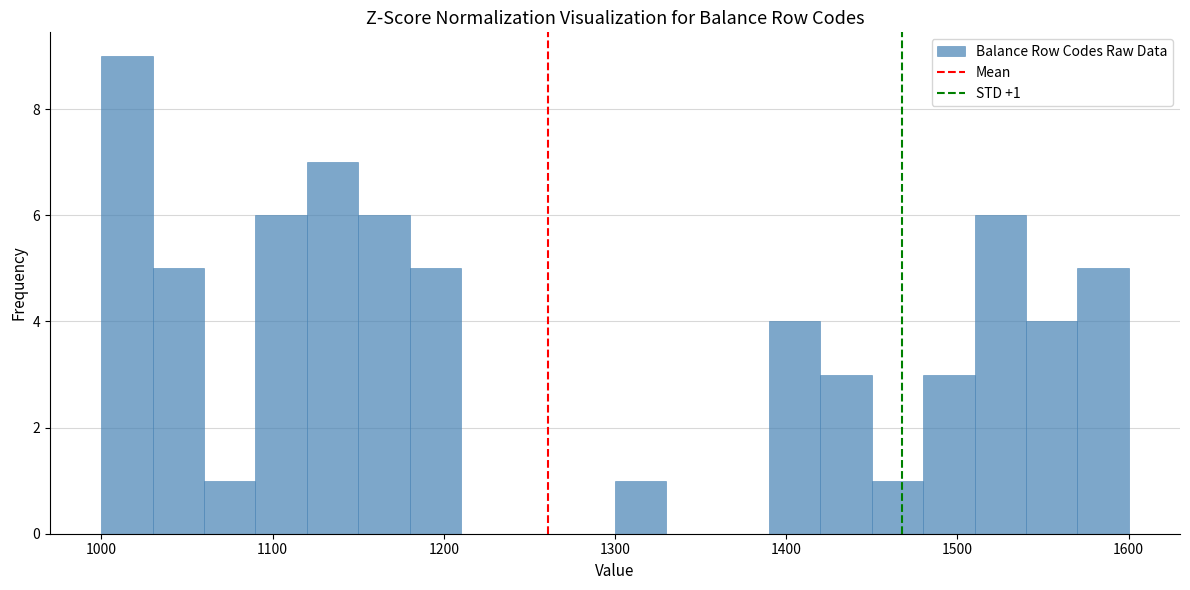

Around what value on the x-axis is the tallest bar? Give the approximate position of its centre, as read against the axis.

1020